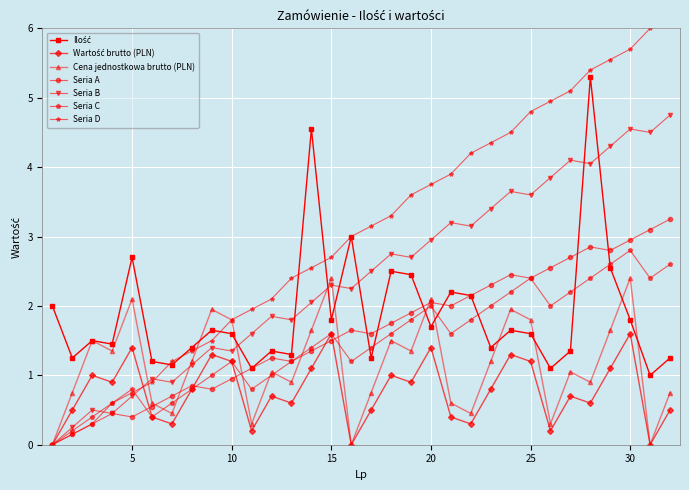

True or false: Wartość brutto (PLN) and Cena jednostkowa brutto (PLN) intersect in this chart.

False